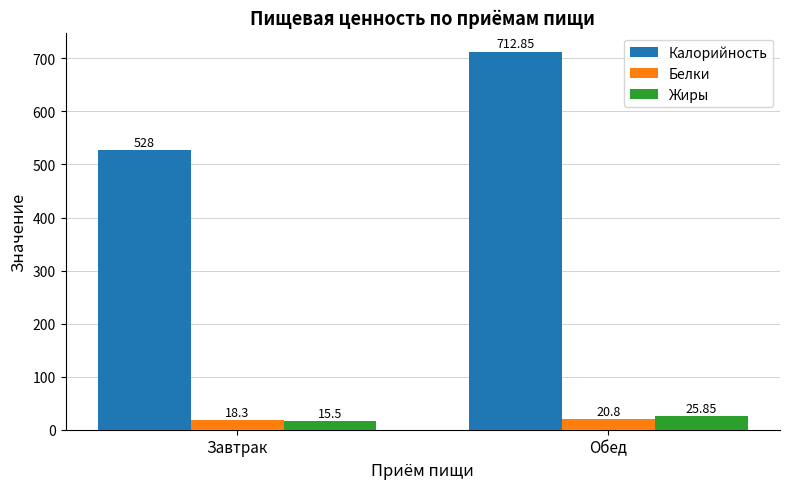

True or false: Калорийность has a value of 273.4 at Завтрак.

False